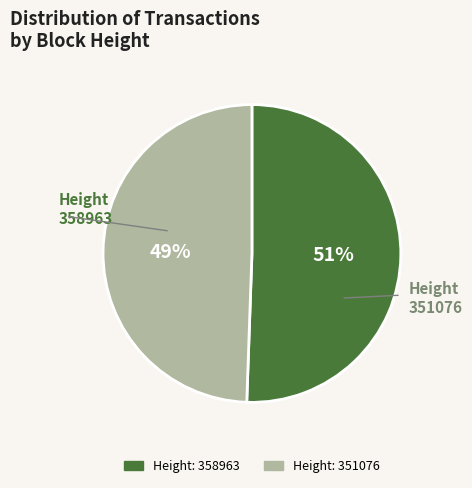

To the nearest percent, what is the average slice percentage?

50%